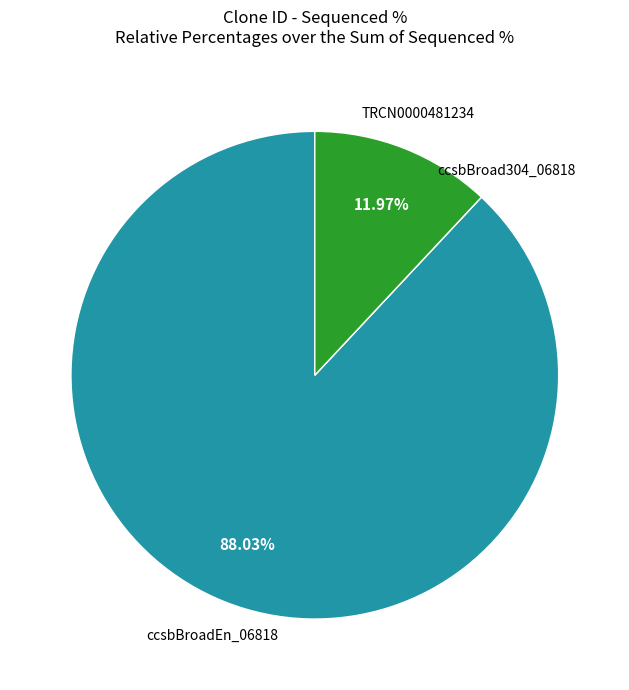

What is the ratio of the value at TRCN0000481234 to the value at ccsbBroadEn_06818?

0.1